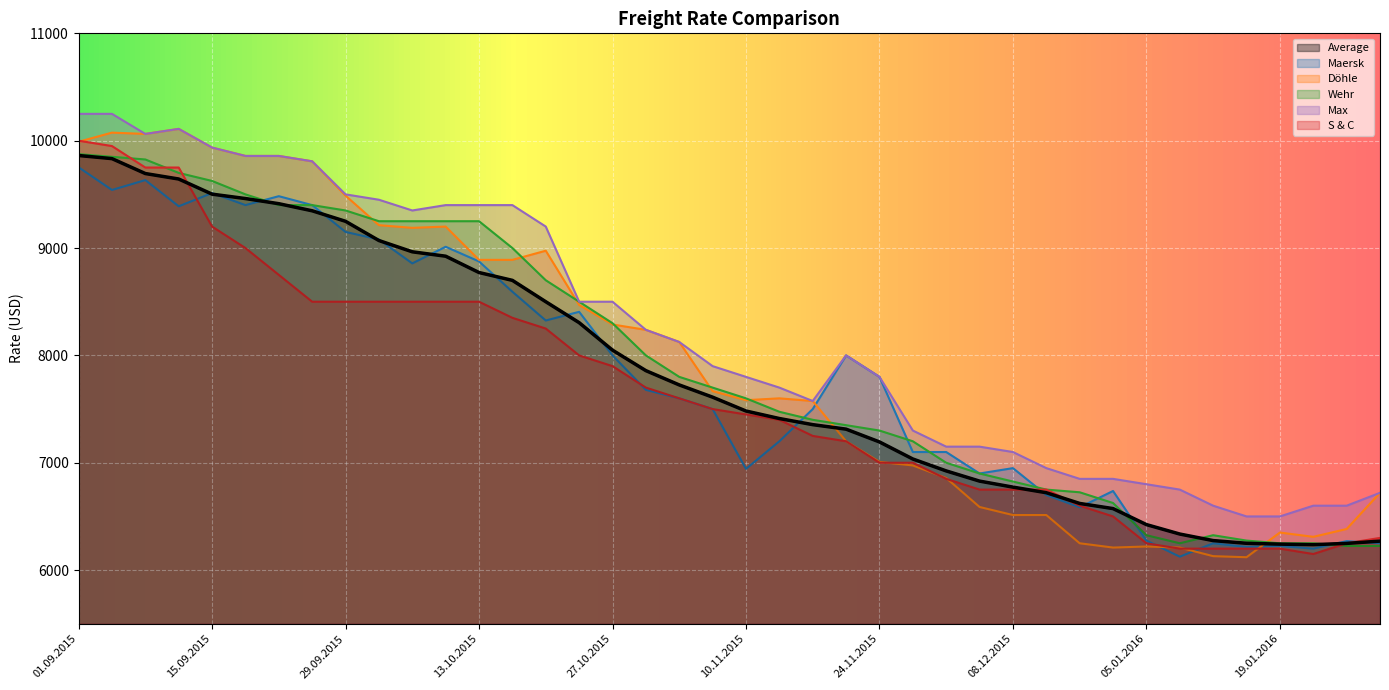

What is the difference between the maximum and minimum values in the Maersk series?

3627